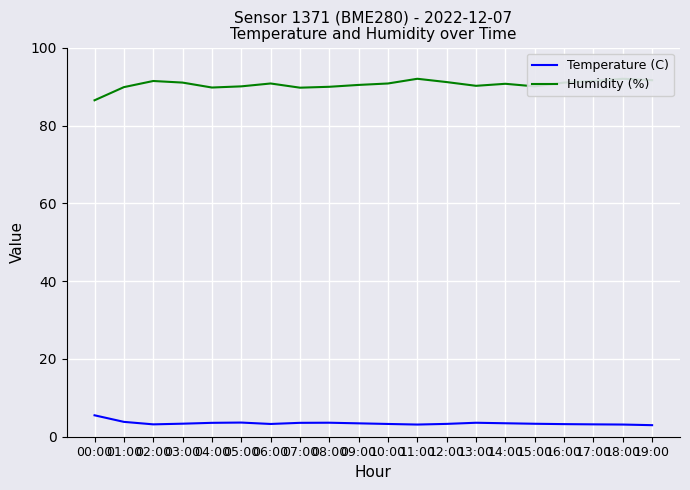

True or false: Humidity (%) and Temperature (C) cross at least once.

False